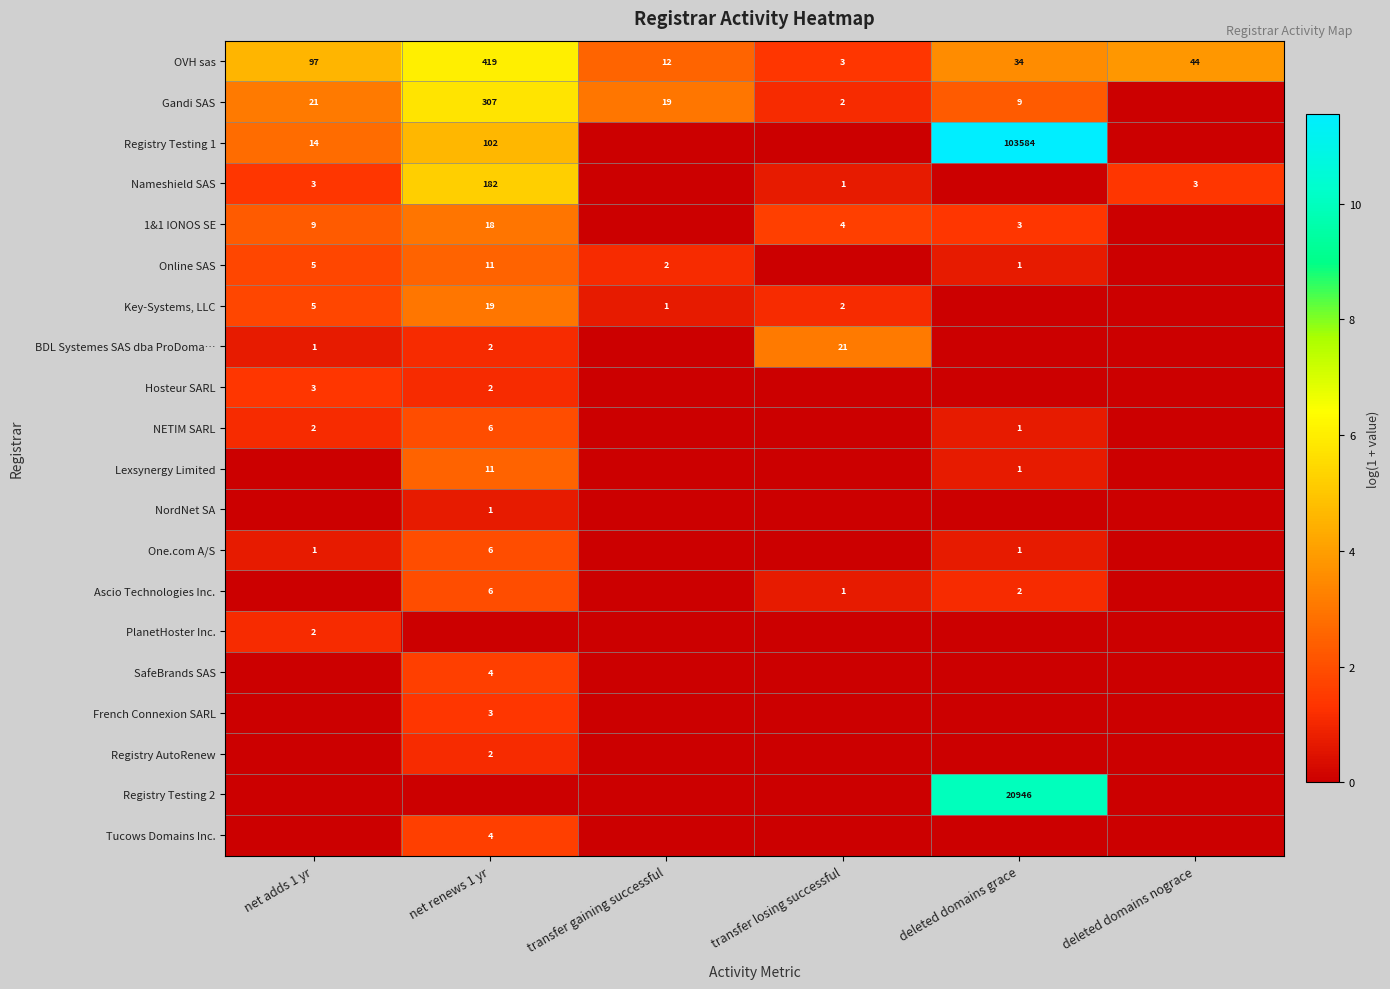

What is the difference between the second highest and second lowest values in the OVH sas series?

85